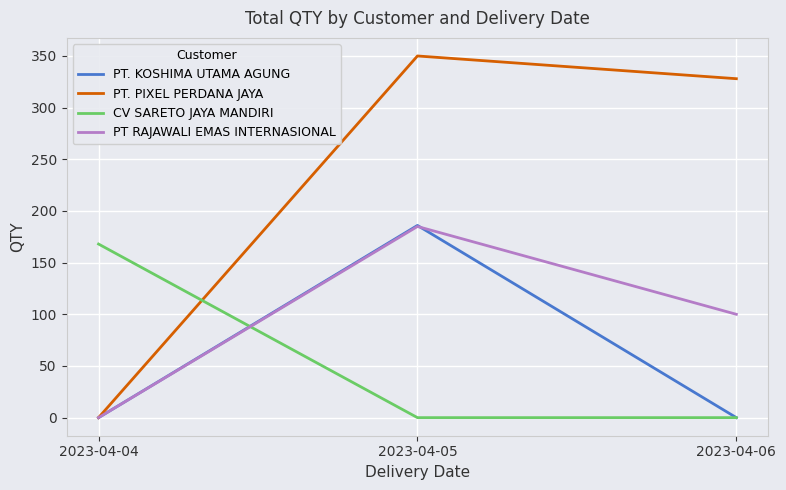

Reading left to right, extract all data points from this chart.

PT. KOSHIMA UTAMA AGUNG: 0	186	0
PT. PIXEL PERDANA JAYA: 0	350	328
CV SARETO JAYA MANDIRI: 168	0	0
PT RAJAWALI EMAS INTERNASIONAL: 0	185	100